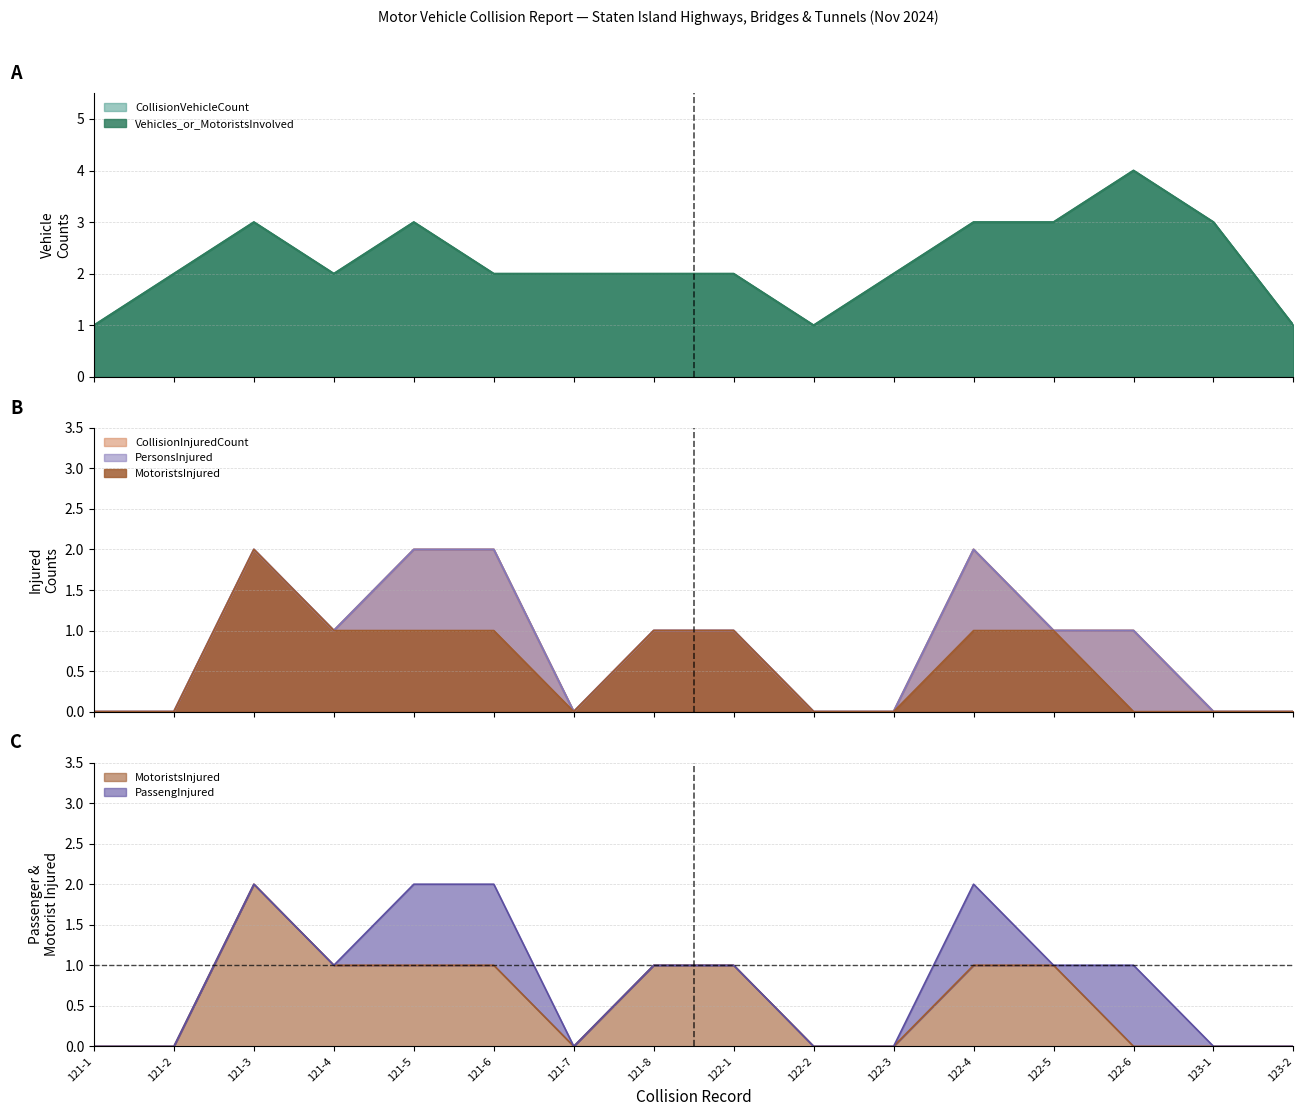

Which series has the largest total across all categories?

CollisionVehicleCount